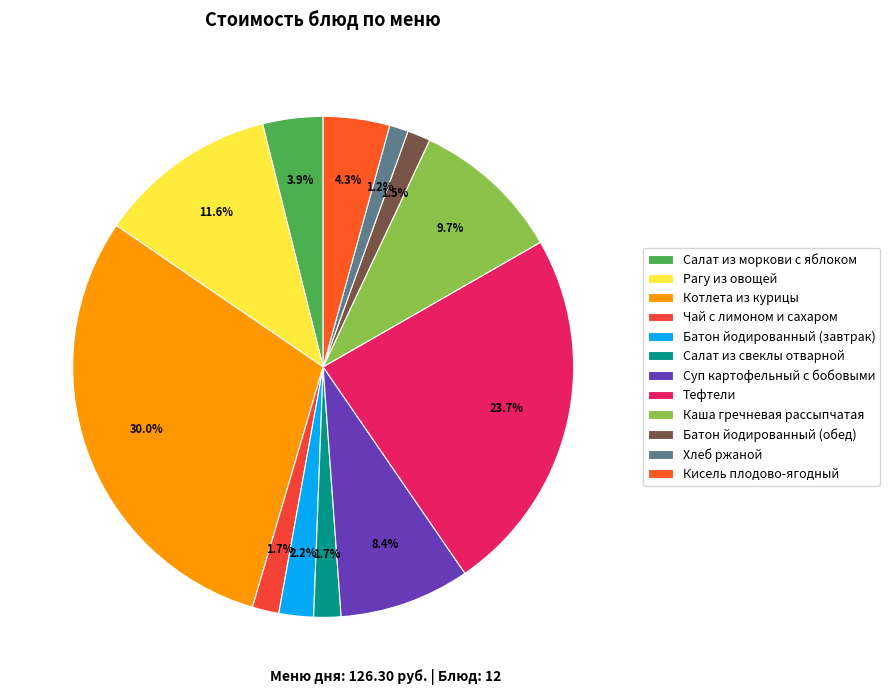

The Суп картофельный с бобовыми slice represents 16% of the pie. True or false?

False